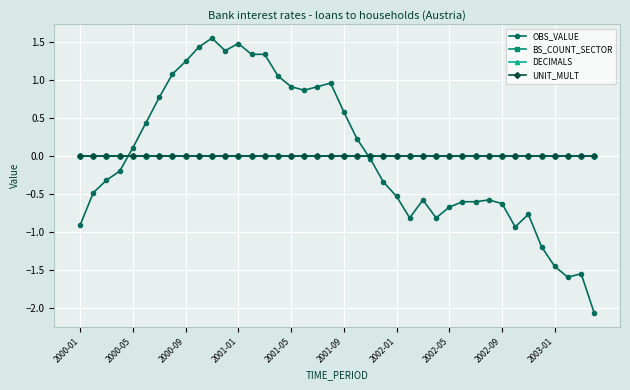

What is the smallest value displayed?

-2.1